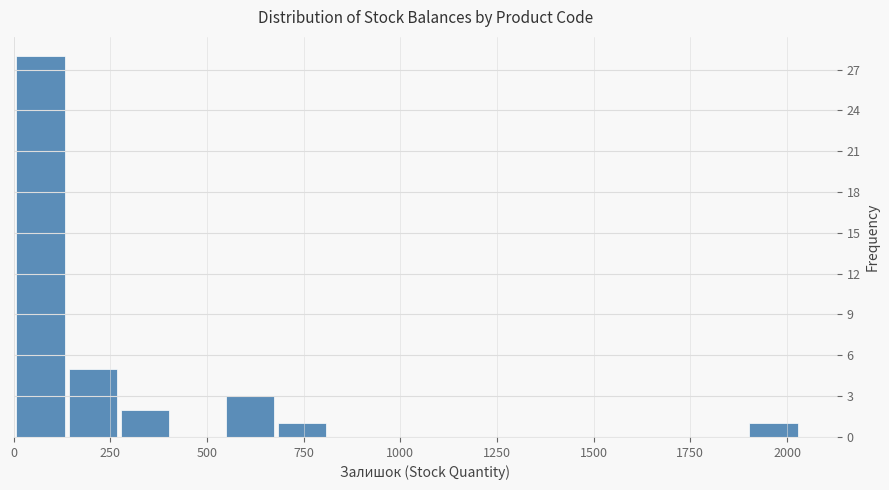

Read against the x-axis, roughly where is the centre of the tallest bar?

50